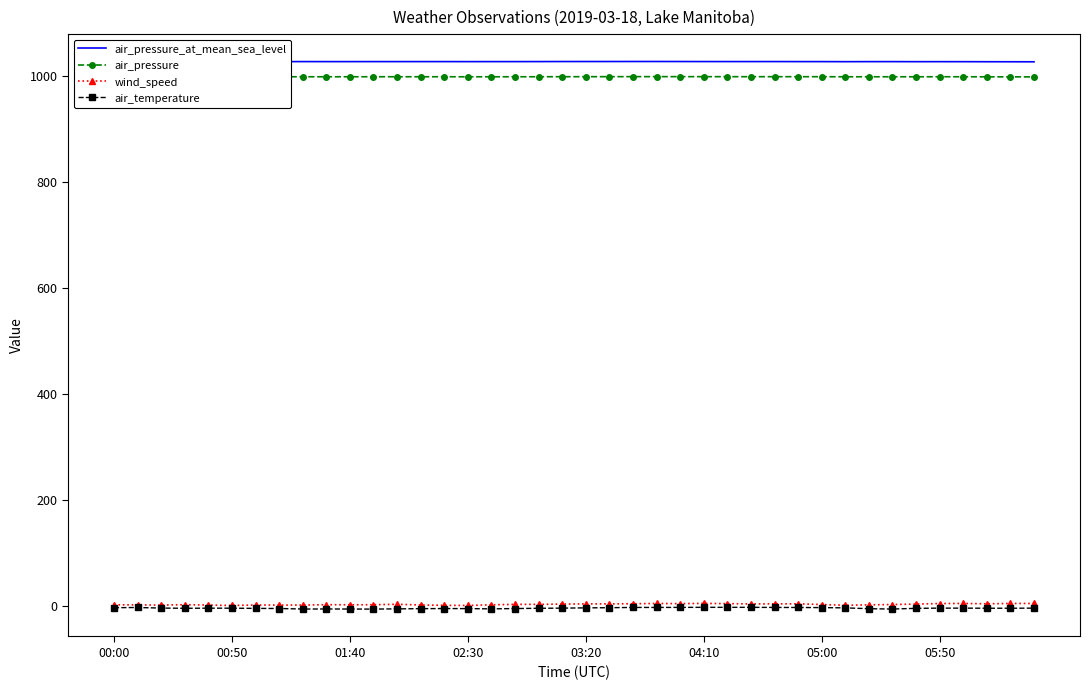

What is the sum of the air_temperature values at 34 and 11?

-9.2